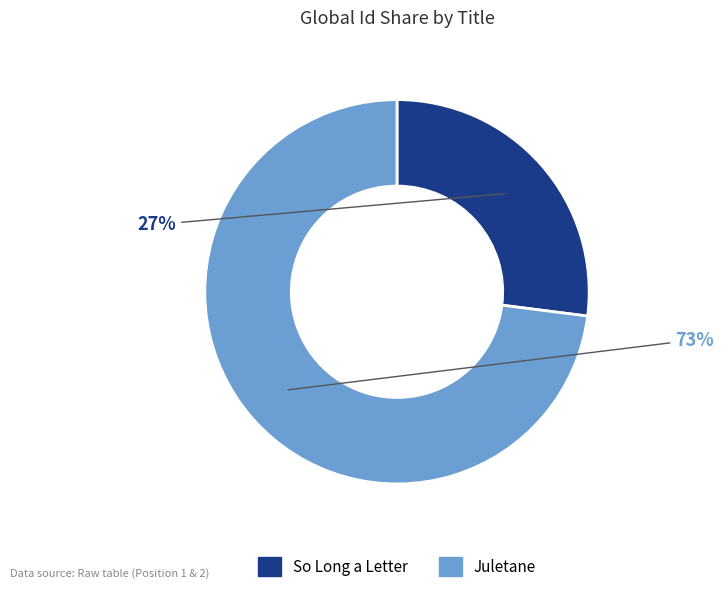

Rank the categories by value from lowest to highest.

So Long a Letter, Juletane